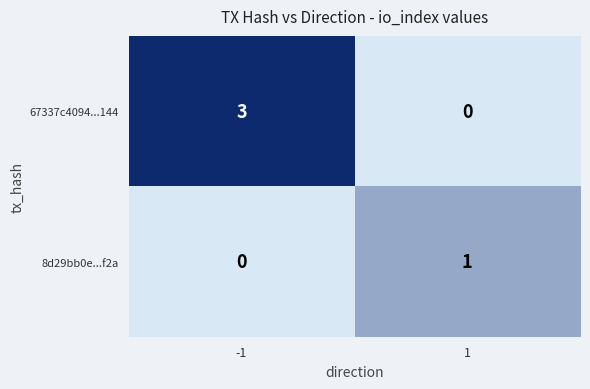

What is the total value across all series at -1?

3